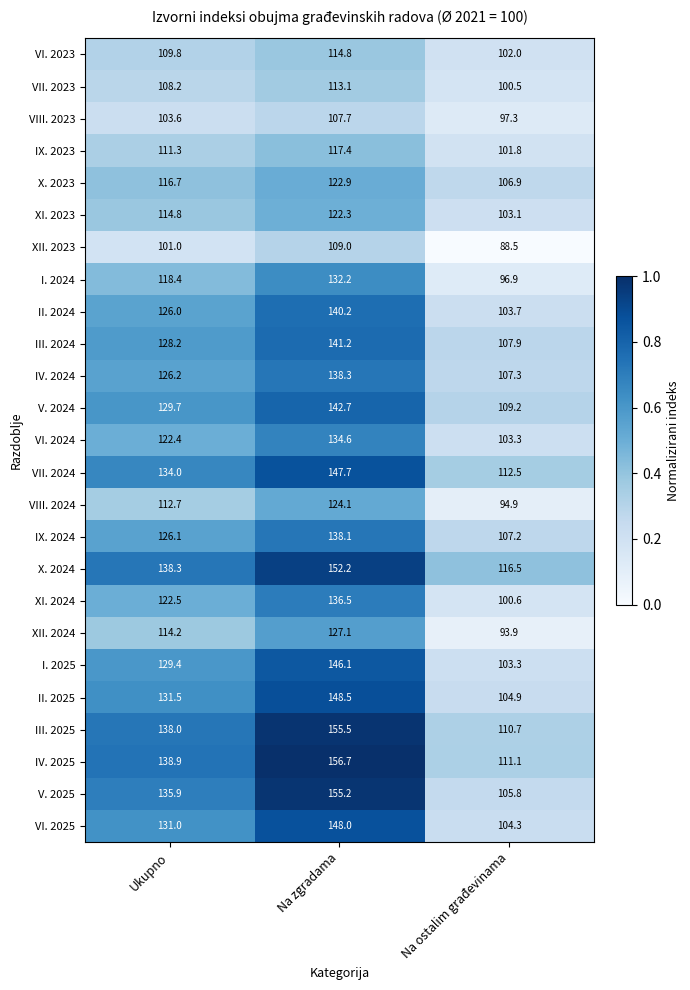

At which label does IX. 2024 first exceed 126?

Ukupno